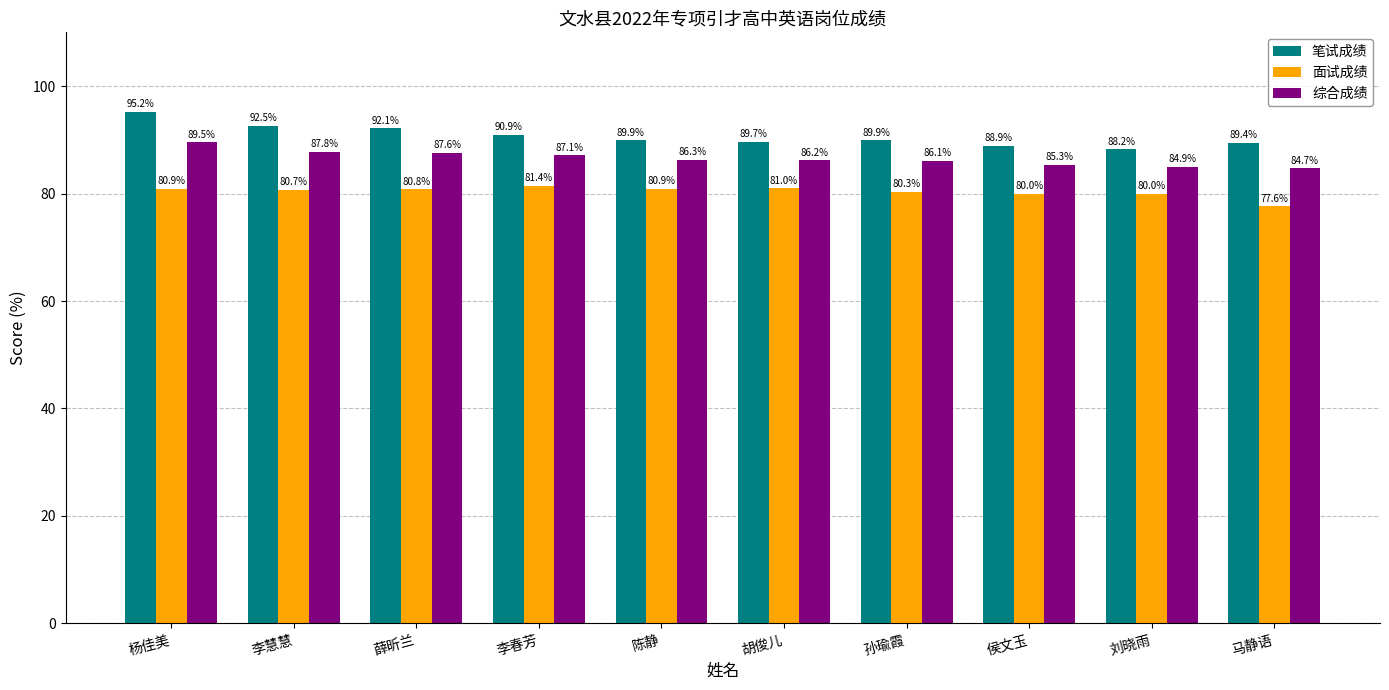

At which category does the chart reach its peak across all series?

杨佳美